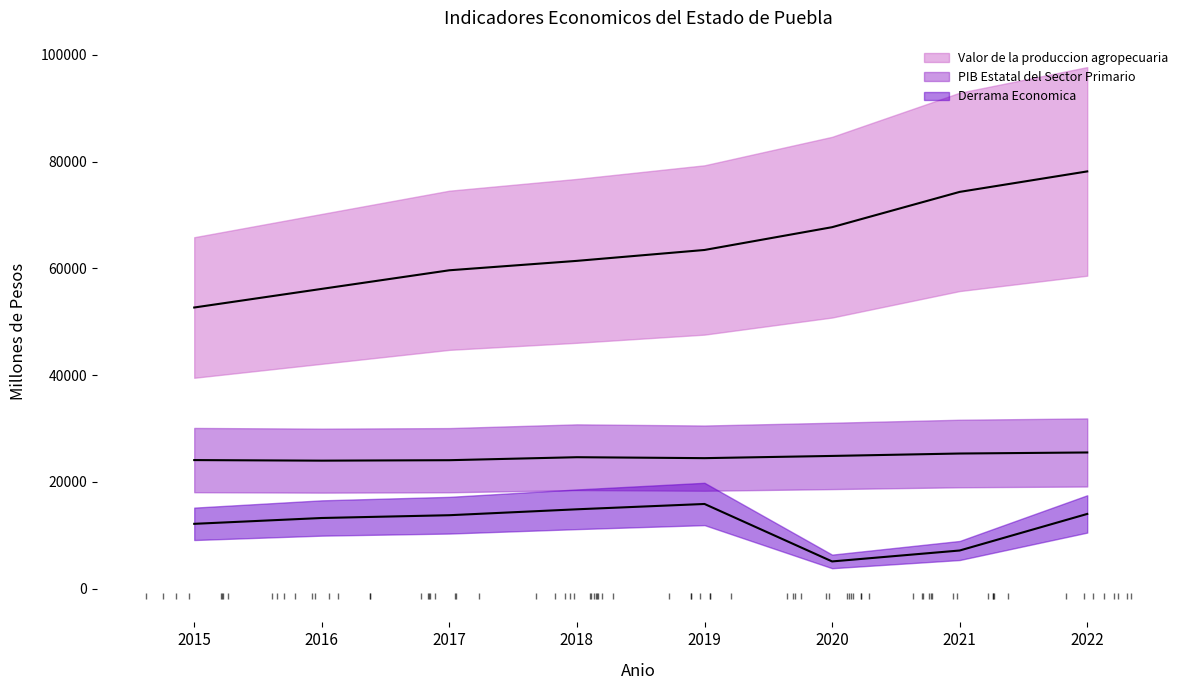

How many lines are shown in the chart?

3